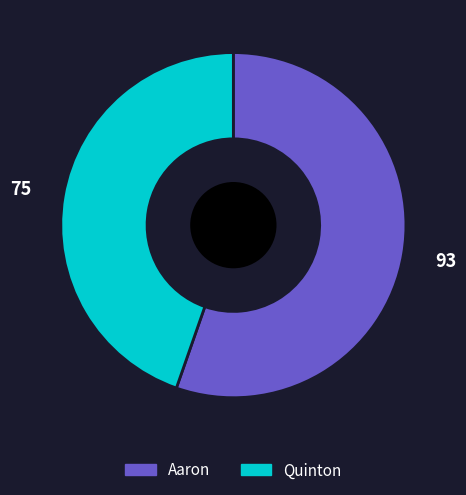

True or false: Quinton accounts for 45% of the total.

True